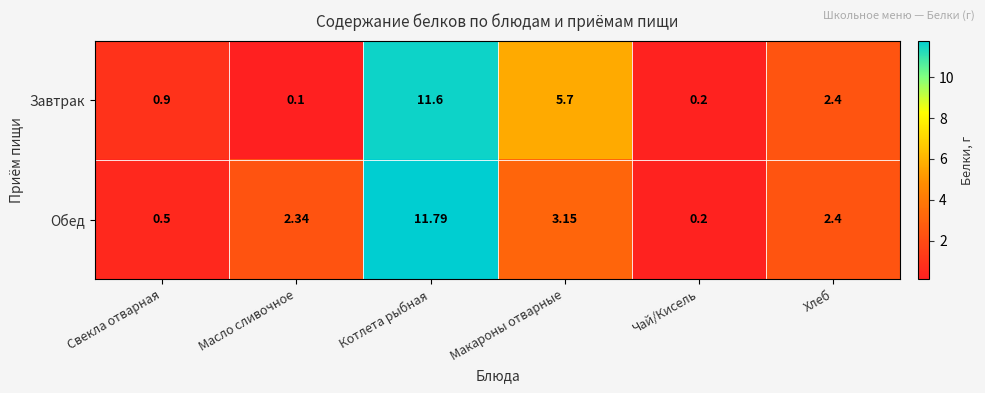

What is the total value across all series at Масло сливочное?

2.4